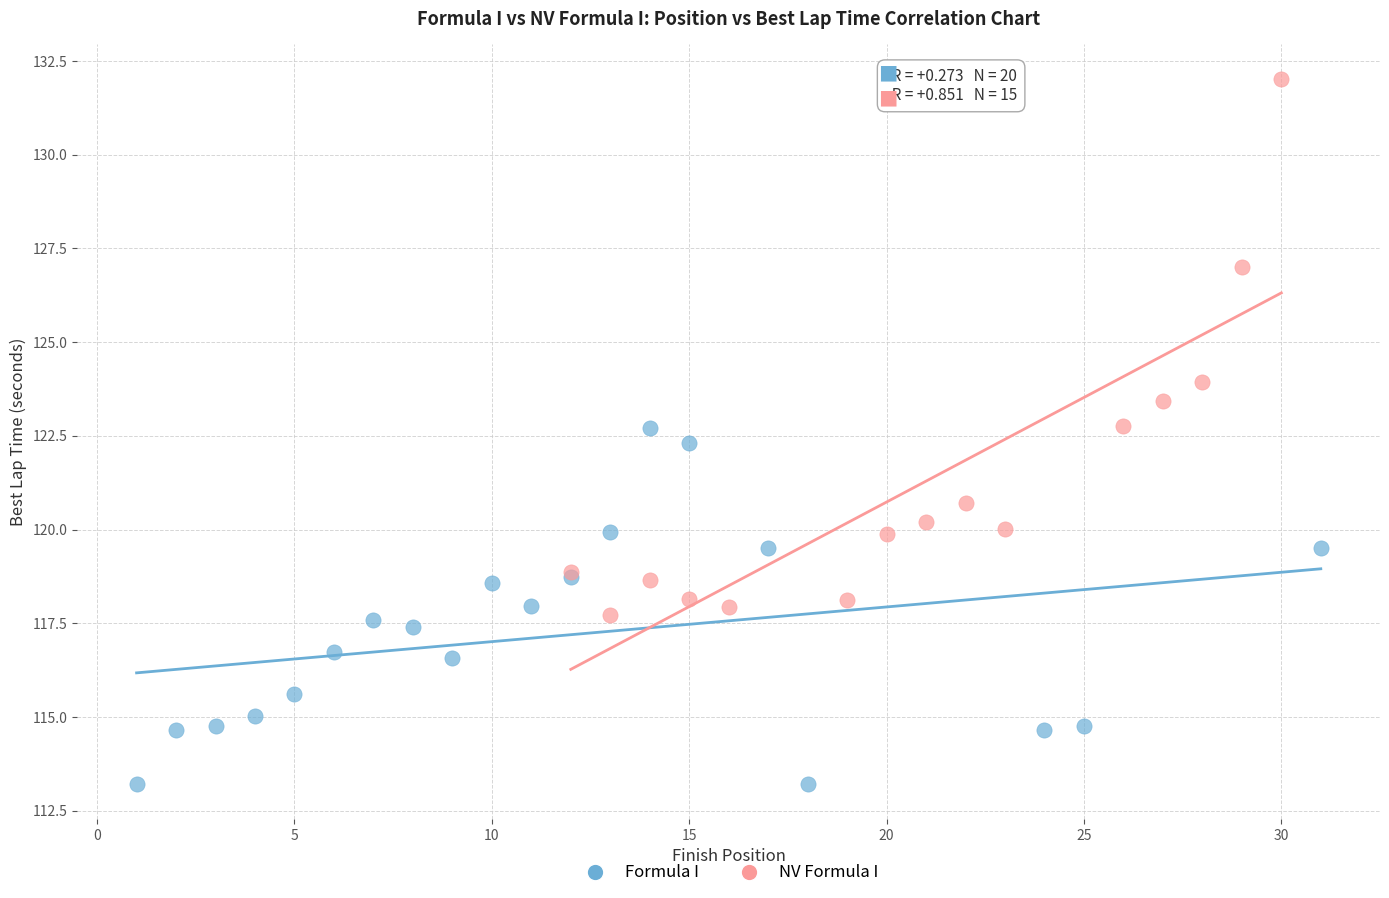

Which series has the widest spread of Y values?

NV Formula I